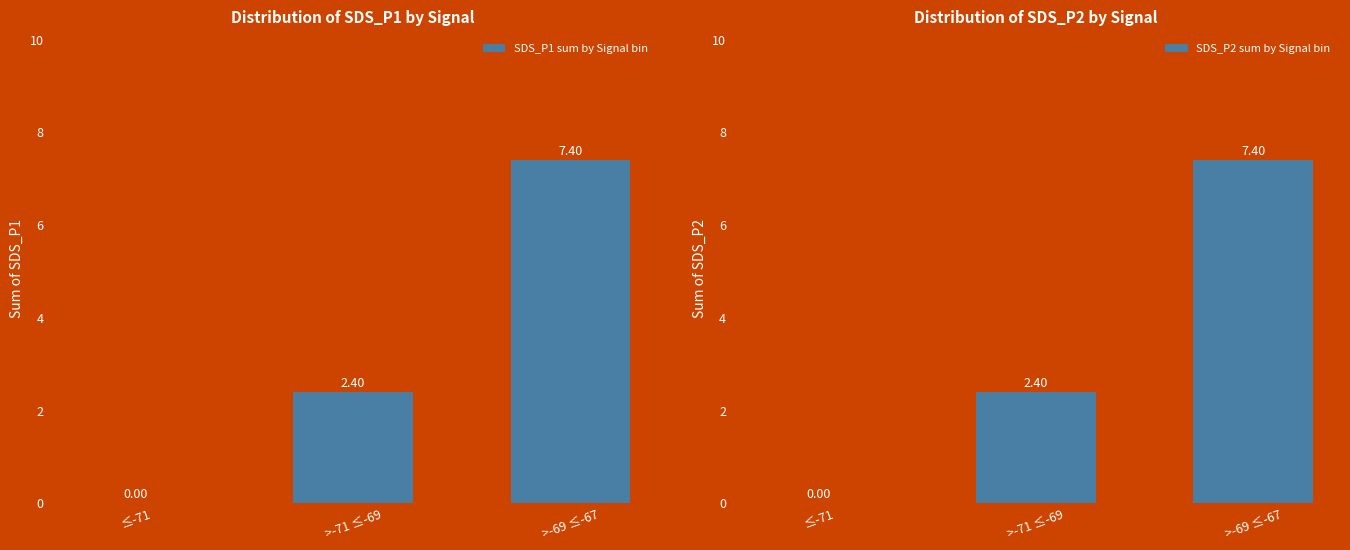

Rank the series at >-71 ≤-69 from lowest to highest value.

SDS_P1 sum by Signal bin, SDS_P2 sum by Signal bin